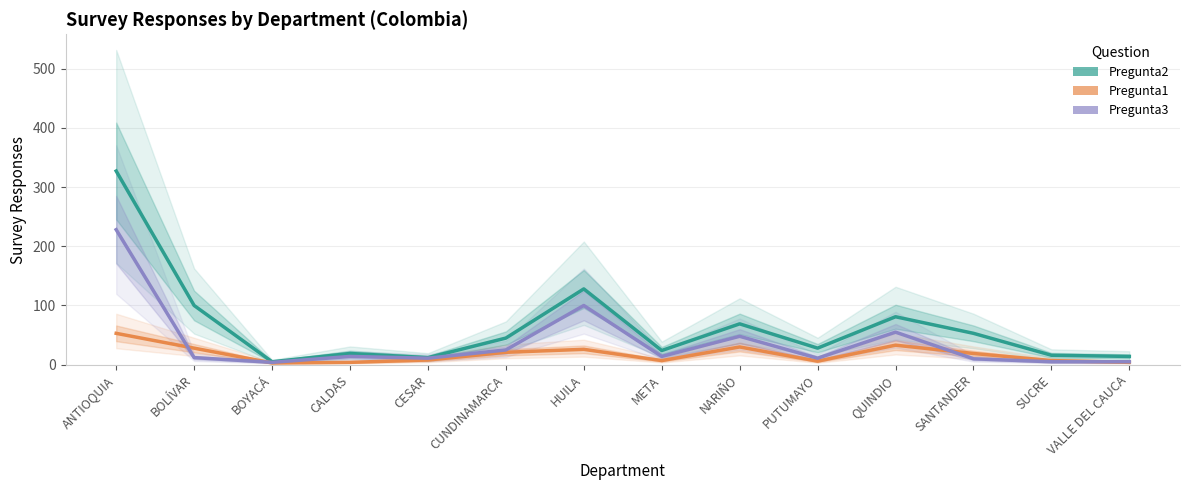

True or false: Pregunta2 and Pregunta3 intersect in this chart.

False